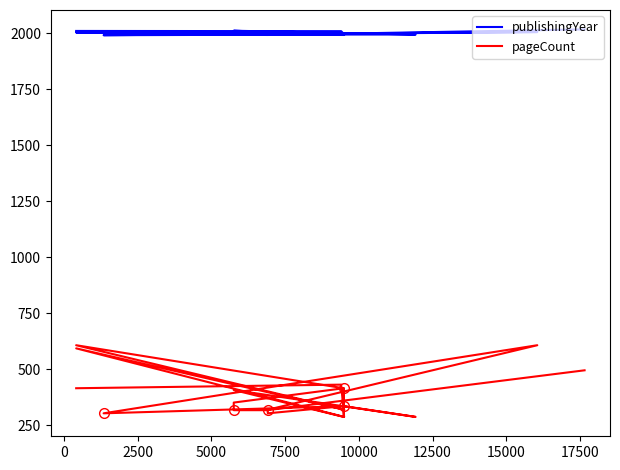

Rank the series by their average value, from lowest to highest.

pageCount, publishingYear